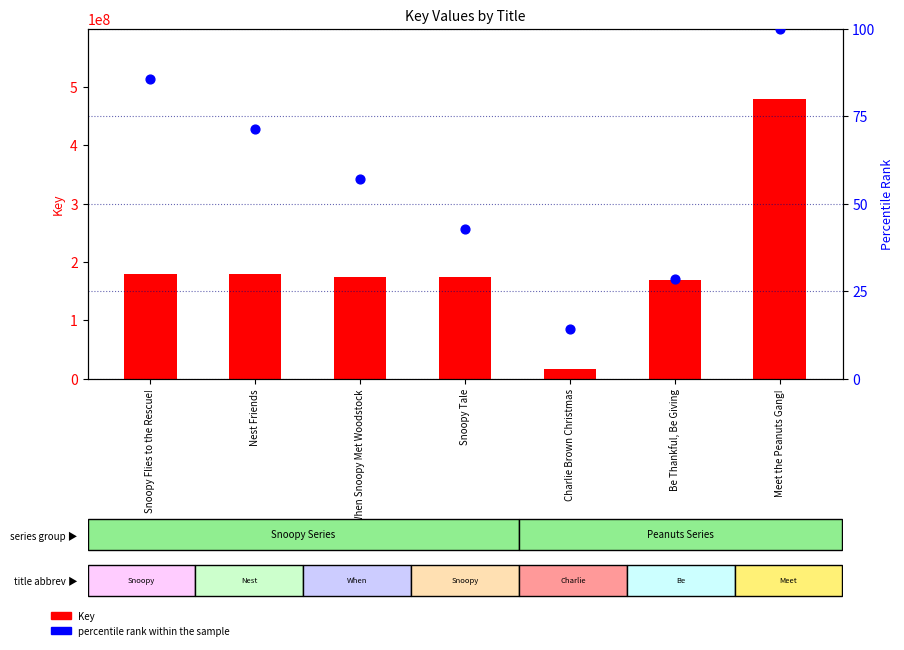

Which series reaches the minimum Y coordinate?

percentile rank within the sample